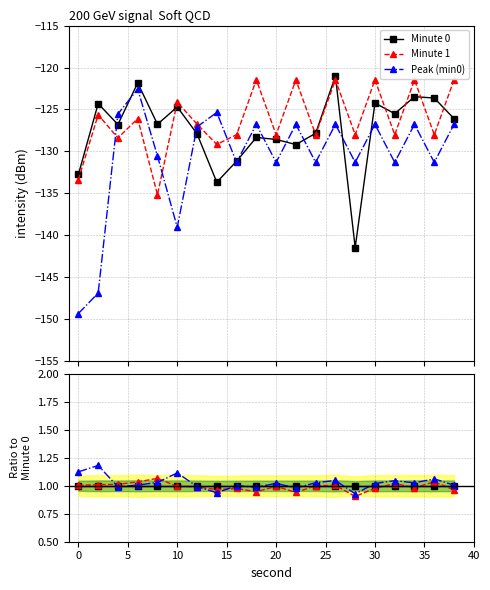

In Peak (min0), how many points are higher than both neighbors (excluding endpoints)?

7